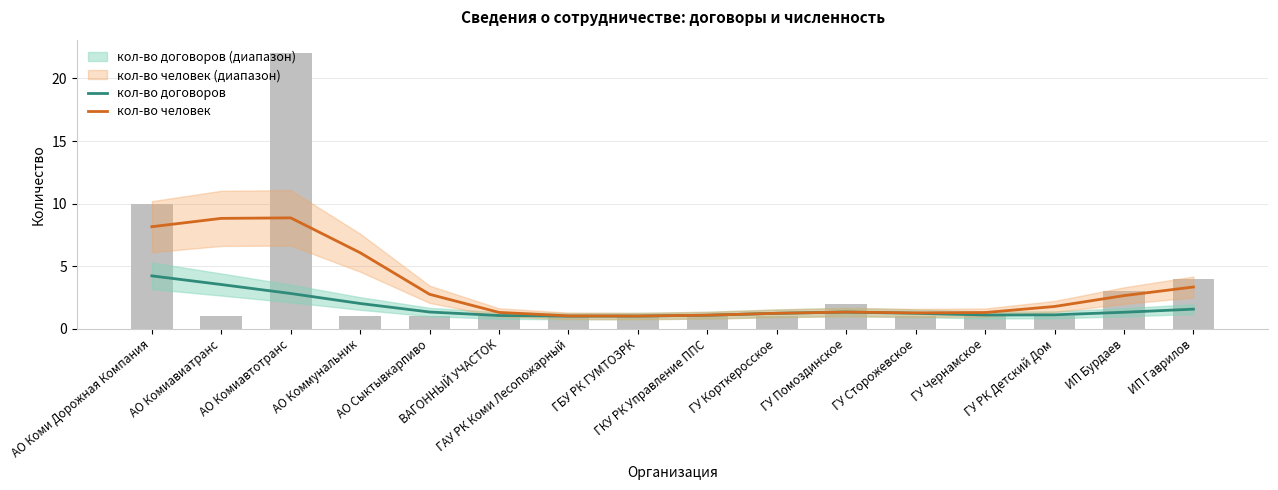

What value does the кол-во договоров series have at ГУ Чернамское?

1.1